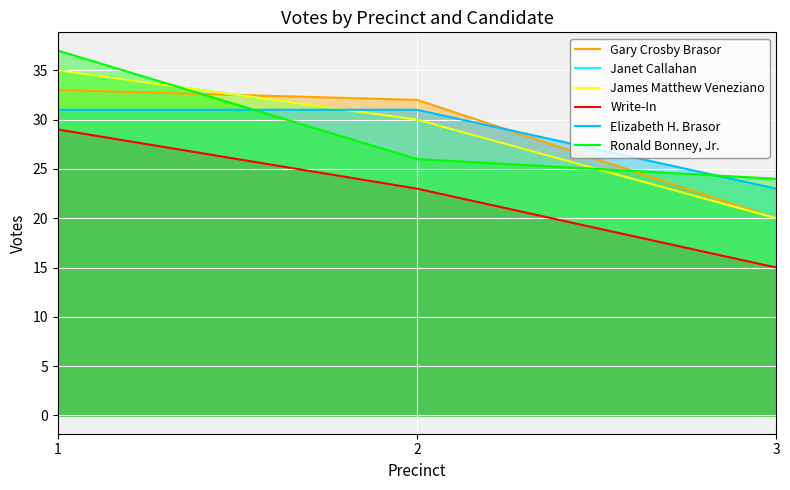

What is the greatest value displayed?

37